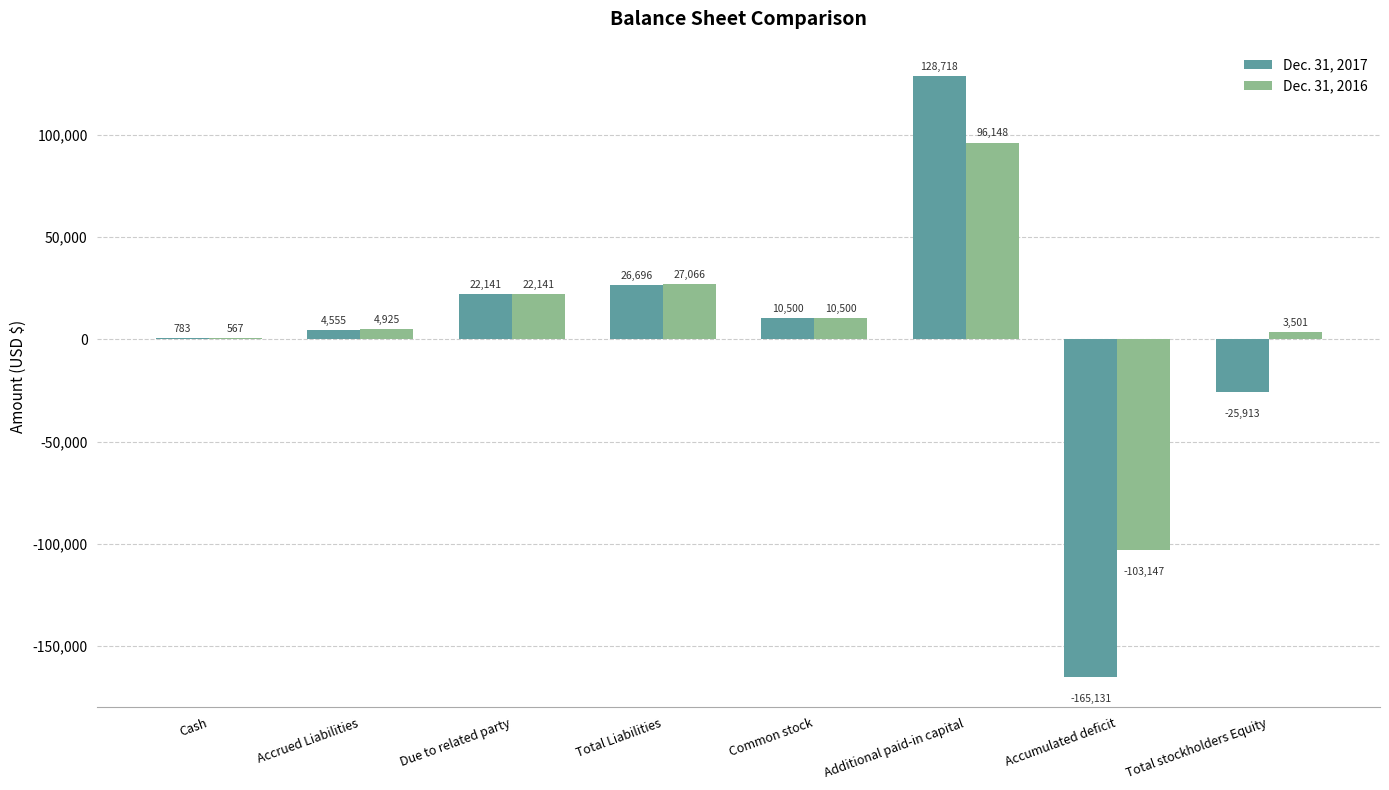

How many groups of bars are there?

8